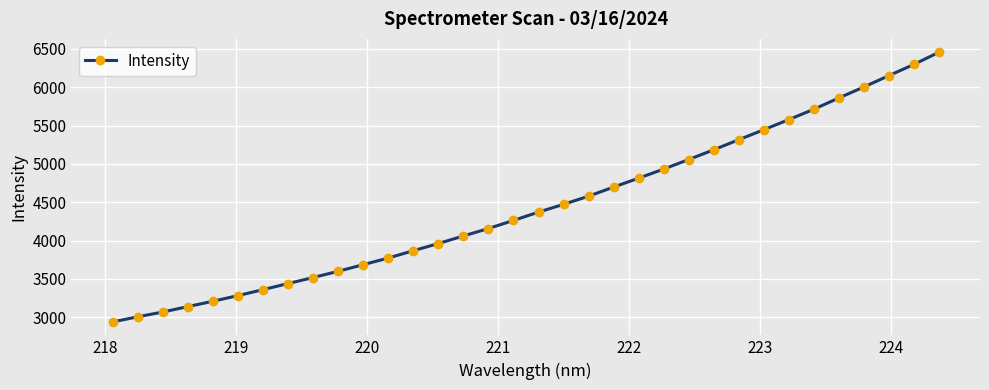

What is the value of the 2nd point from the left?

3005.6